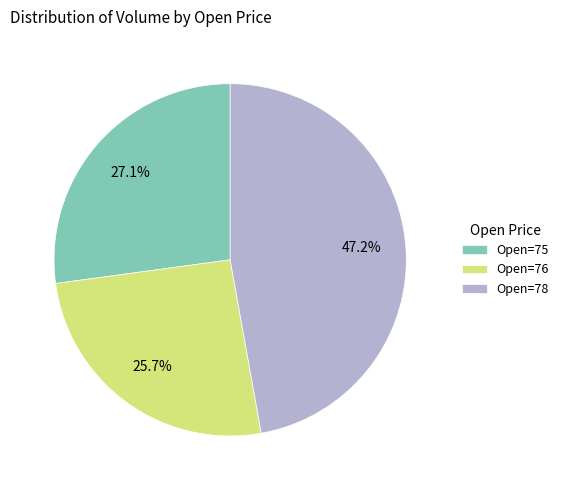

To the nearest percent, what is the average slice percentage?

33%